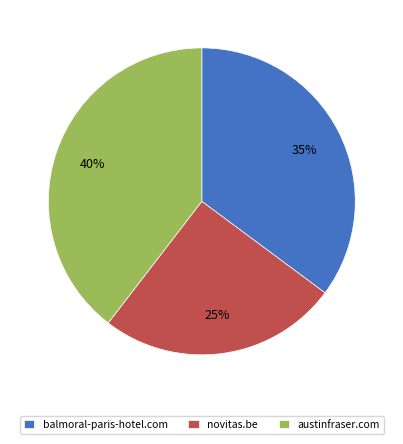

What percentage is the novitas.be slice, to the nearest percent?

25%